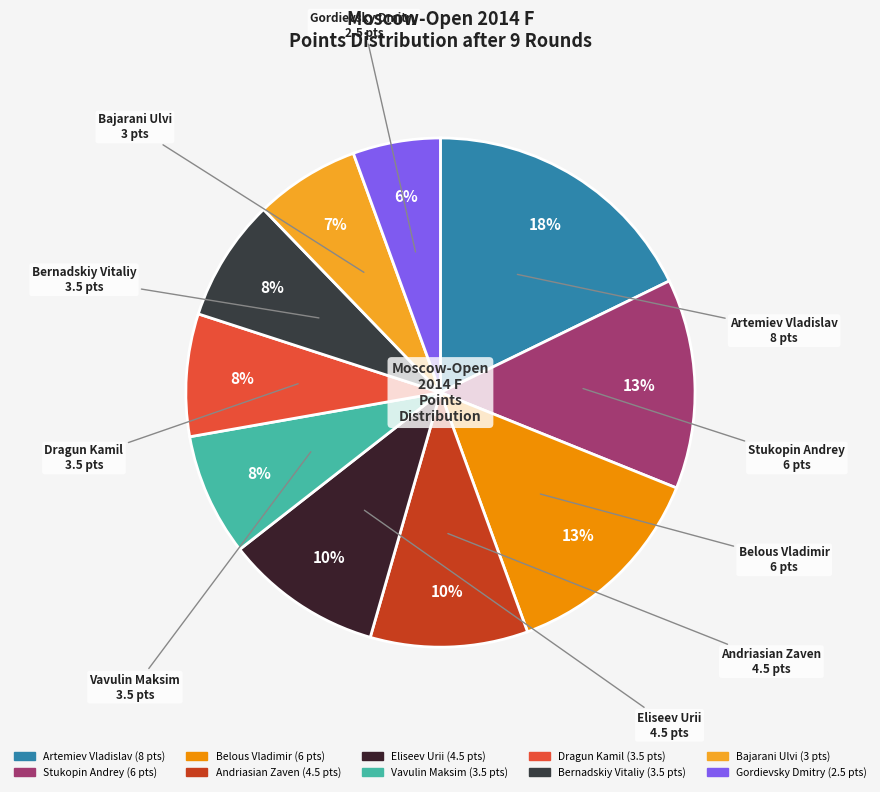

Is there a majority slice in this chart?

No